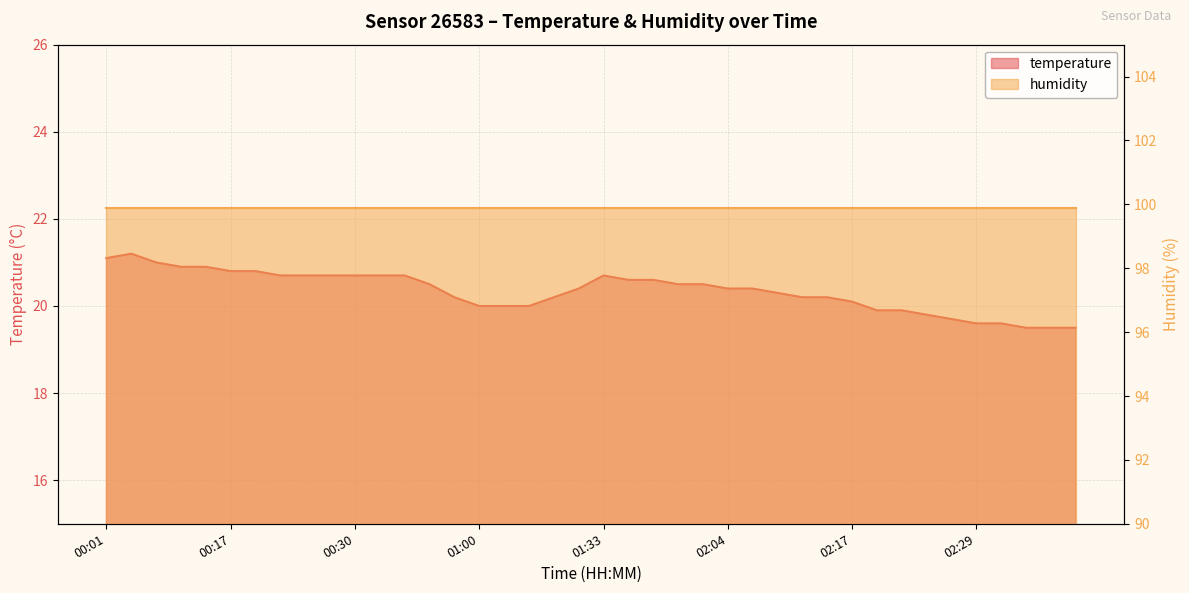

What is the label of the 31st point from the right?

00:27